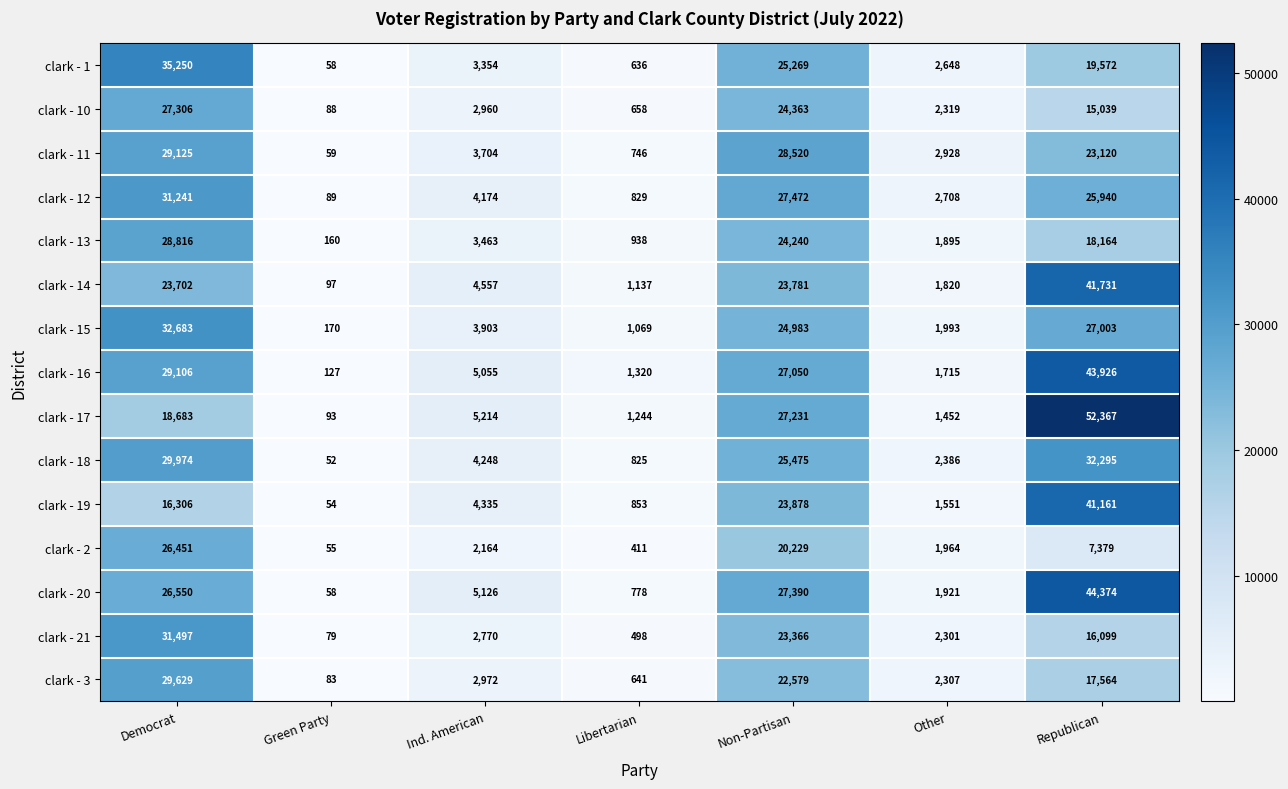

What is the total value across all series at Libertarian?

12583